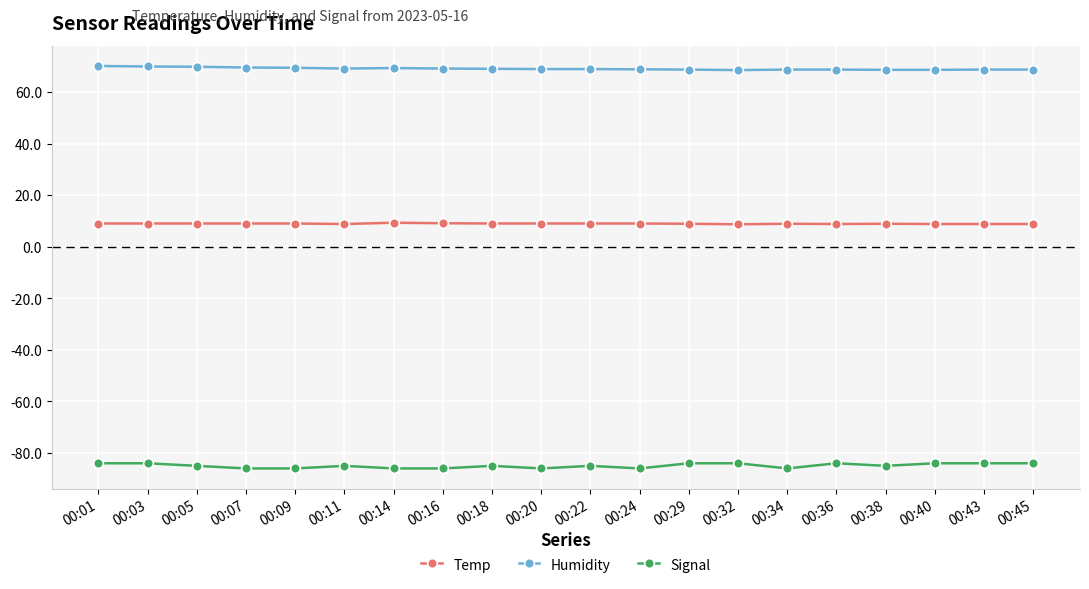

How many series are shown in this chart?

3